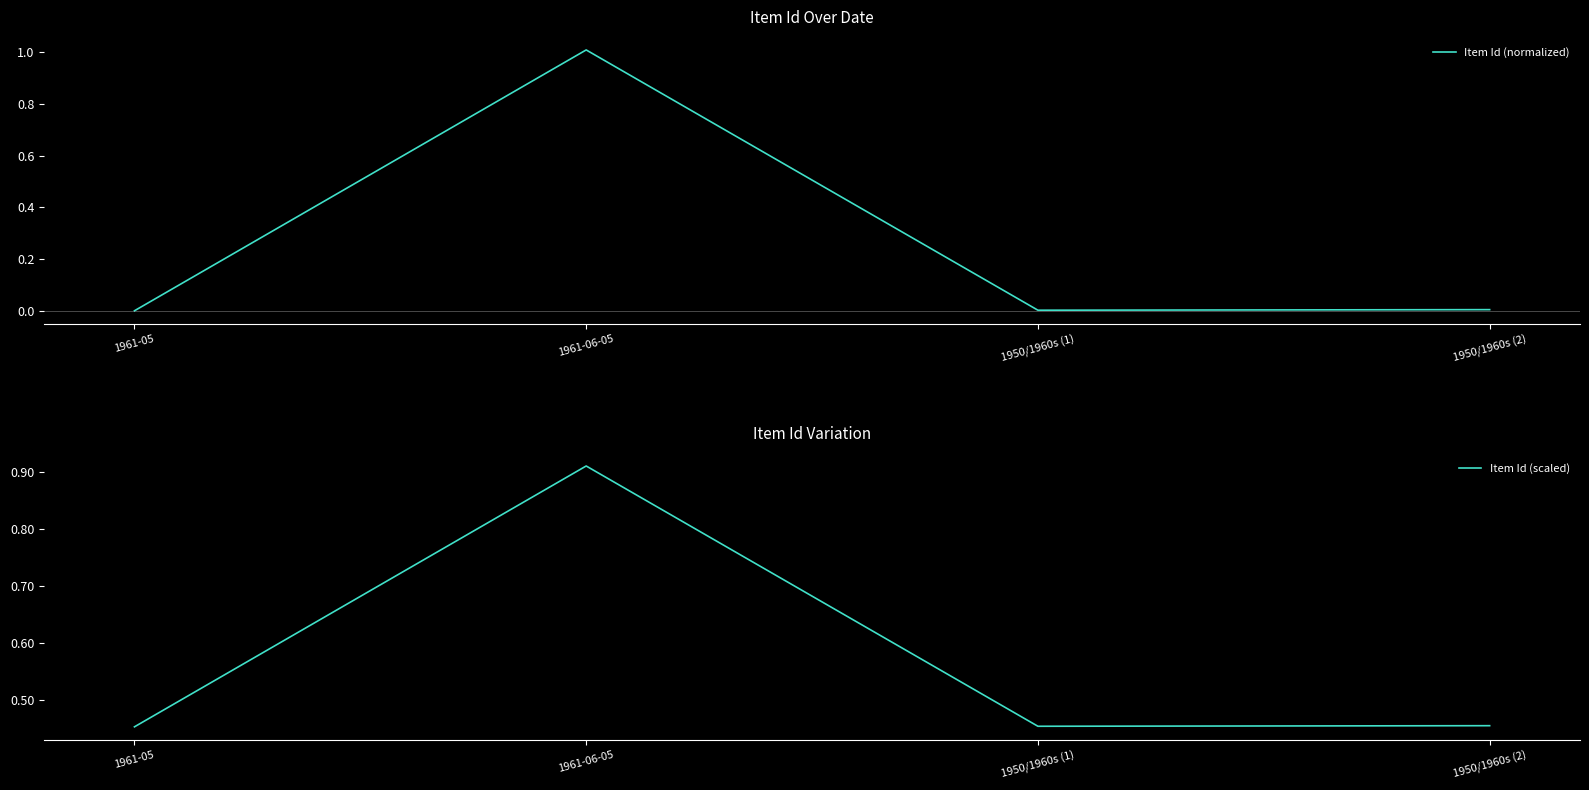

The Item Id (normalized) series shows 0.0 at 1950/1960s (1). True or false?

True